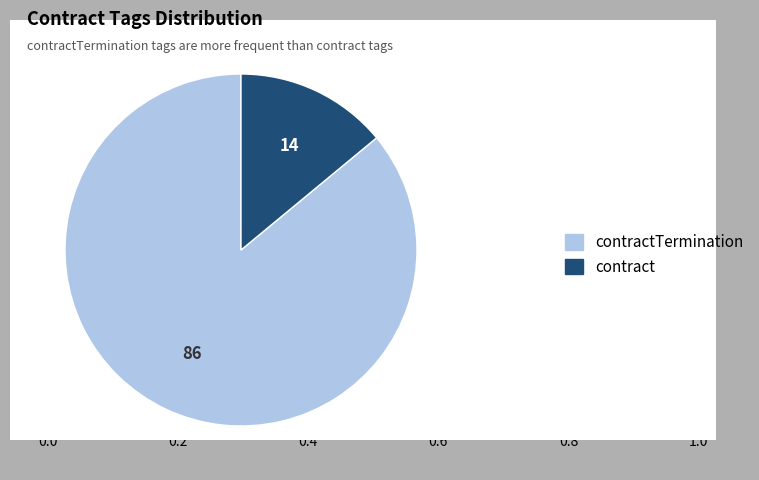

Is the sum of contractTermination and contract greater than half?

Yes